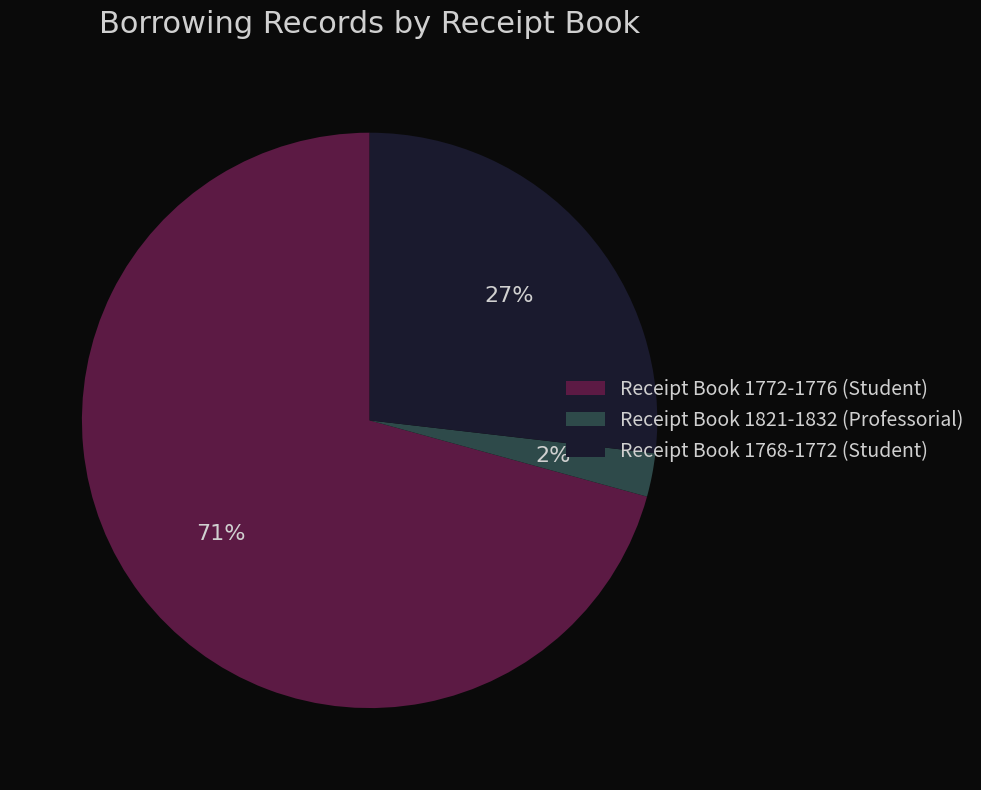

Which slice represents more than half of the pie?

Receipt Book 1772-1776 (Student)